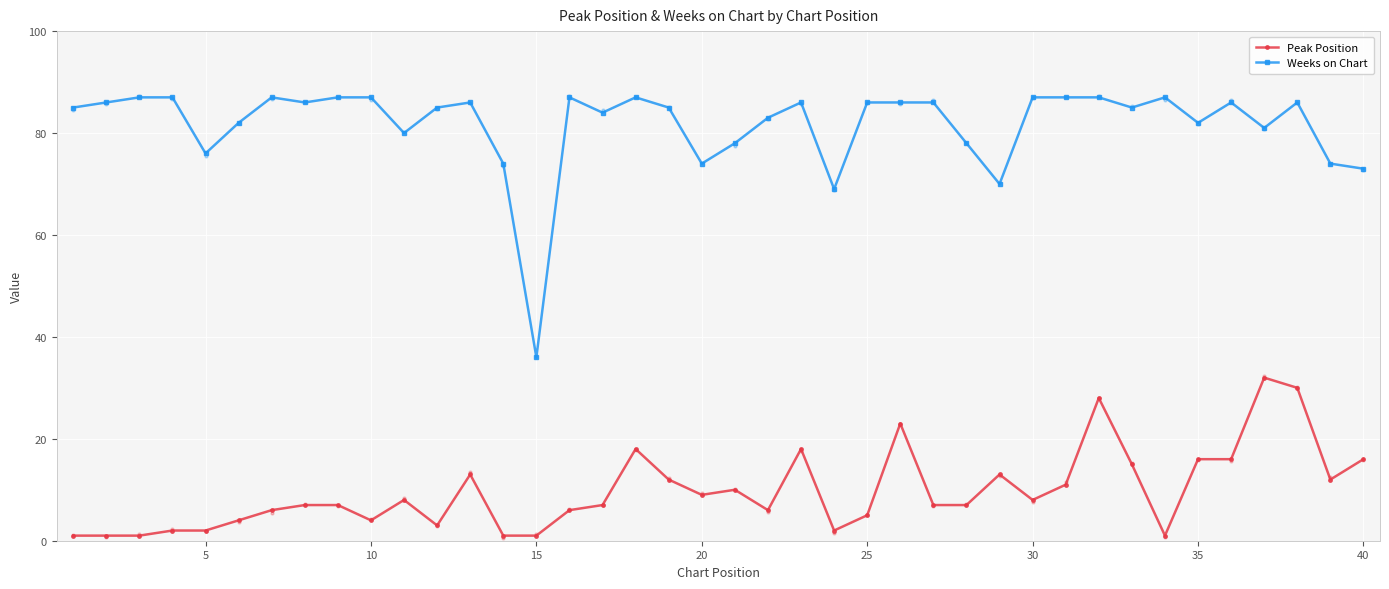

Which series contains the lowest Y value?

Peak Position